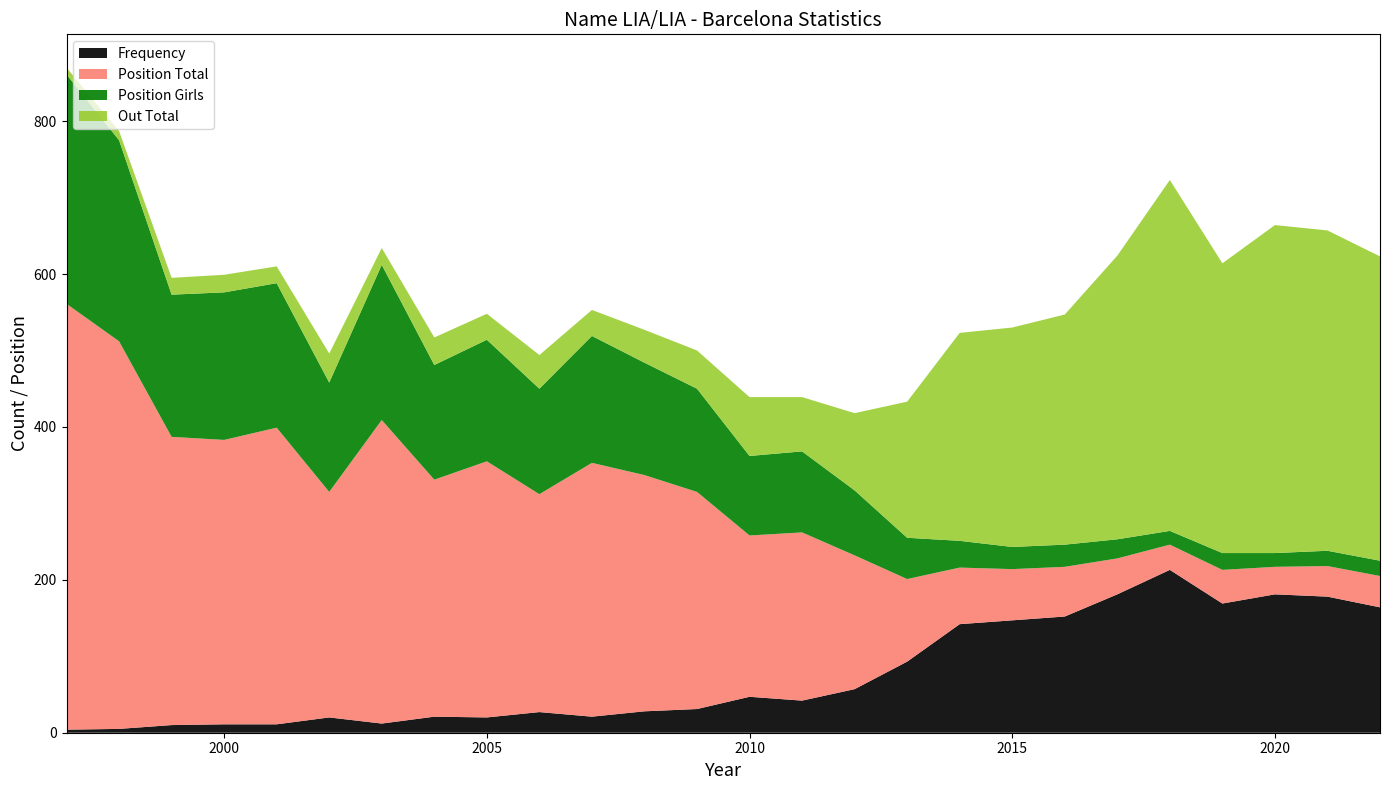

Reading right to left, transcribe all the data shown in this chart.

Frequency: 164	178	181	169	213	181	152	147	142	93	57	42	47	31	28	21	27	20	21	12	20	11	11	10	5	4
Position Total: 41	40	36	44	33	47	65	67	74	108	175	220	211	284	309	332	285	335	310	397	295	388	372	377	507	557
Position Girls: 20	20	18	22	18	25	29	29	35	54	85	106	104	135	147	166	138	159	150	203	143	189	193	186	263	300
Out Total: 398	419	429	379	459	371	301	287	272	178	101	71	77	50	43	34	44	34	36	22	38	22	23	22	12	9